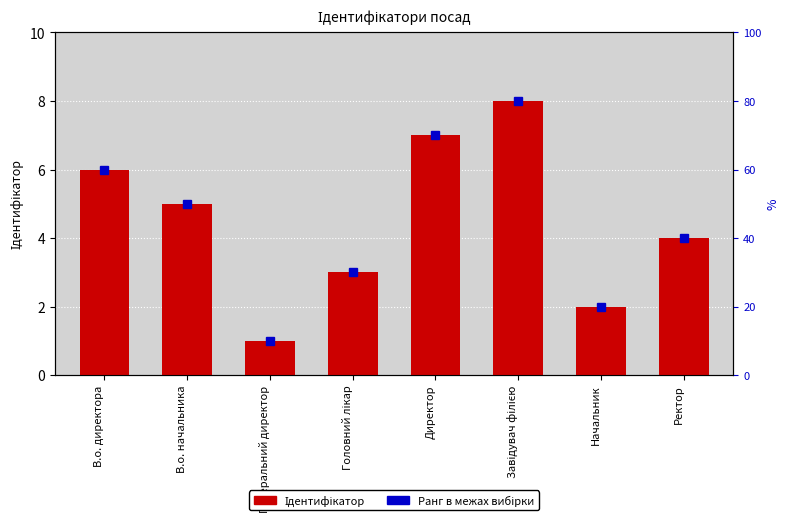

What is the change in value from В.о. директора to Ректор?

-2